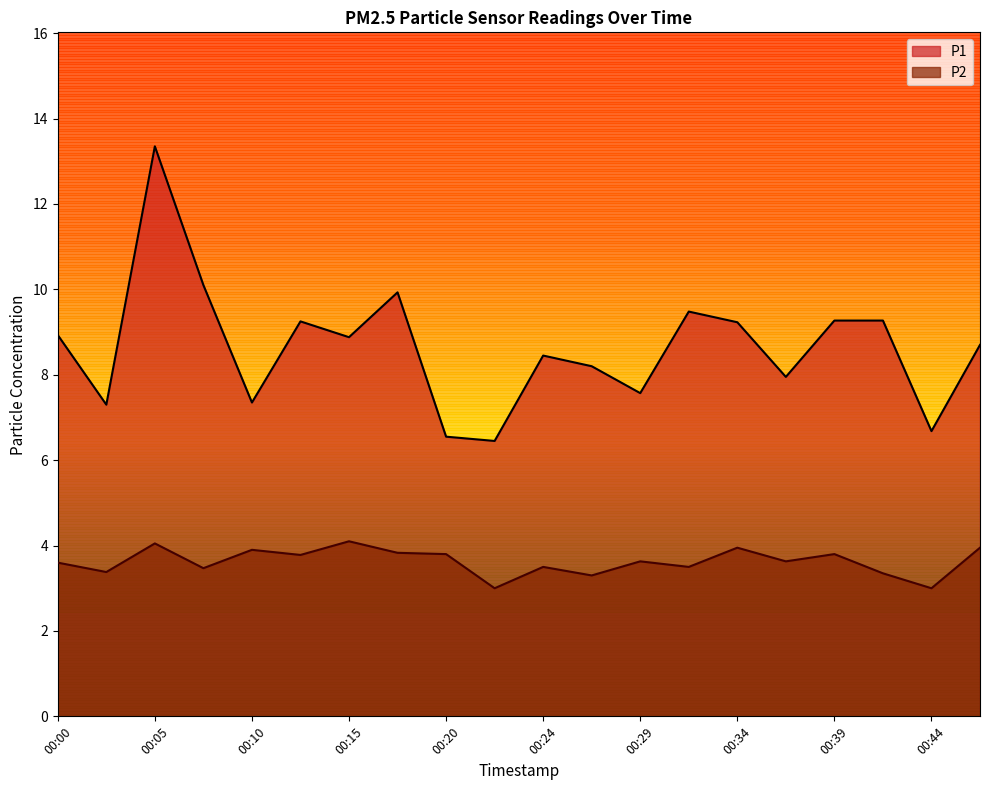

At which category does P1 reach its first local valley?

00:03